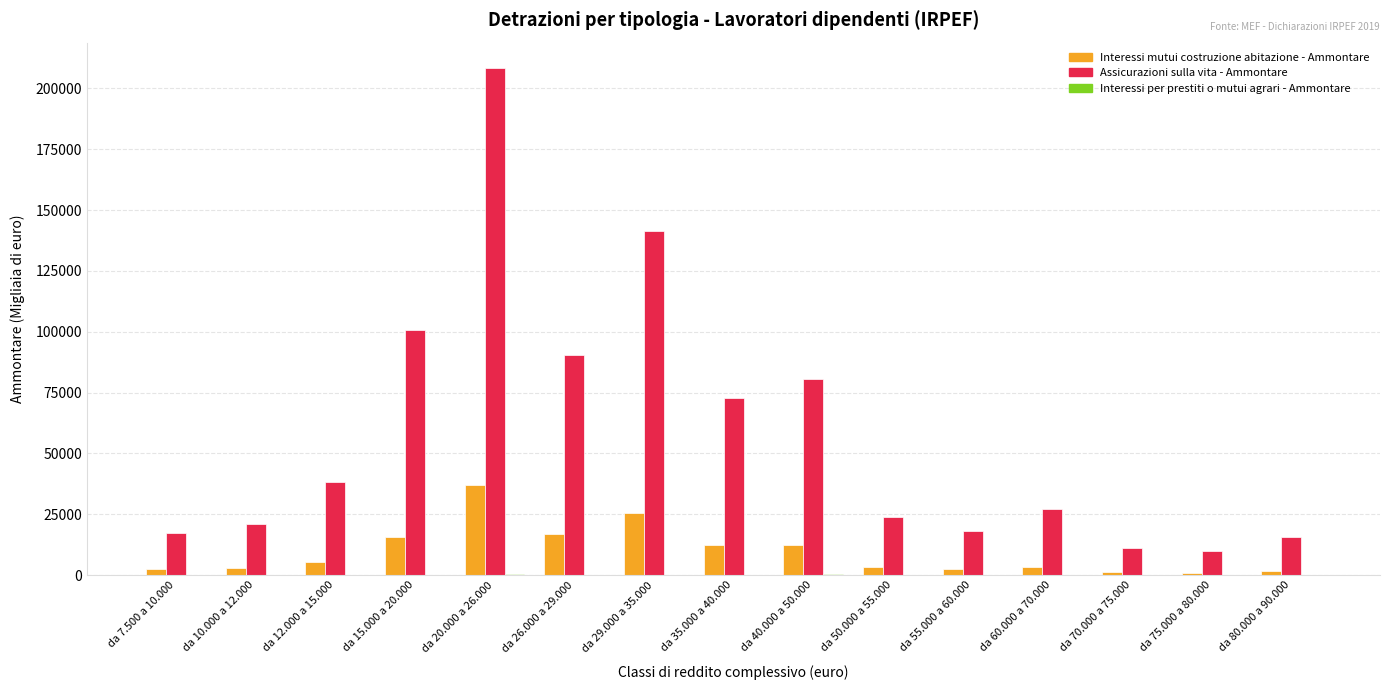

What is the sum of all Interessi mutui costruzione abitazione - Ammontare values?

144320